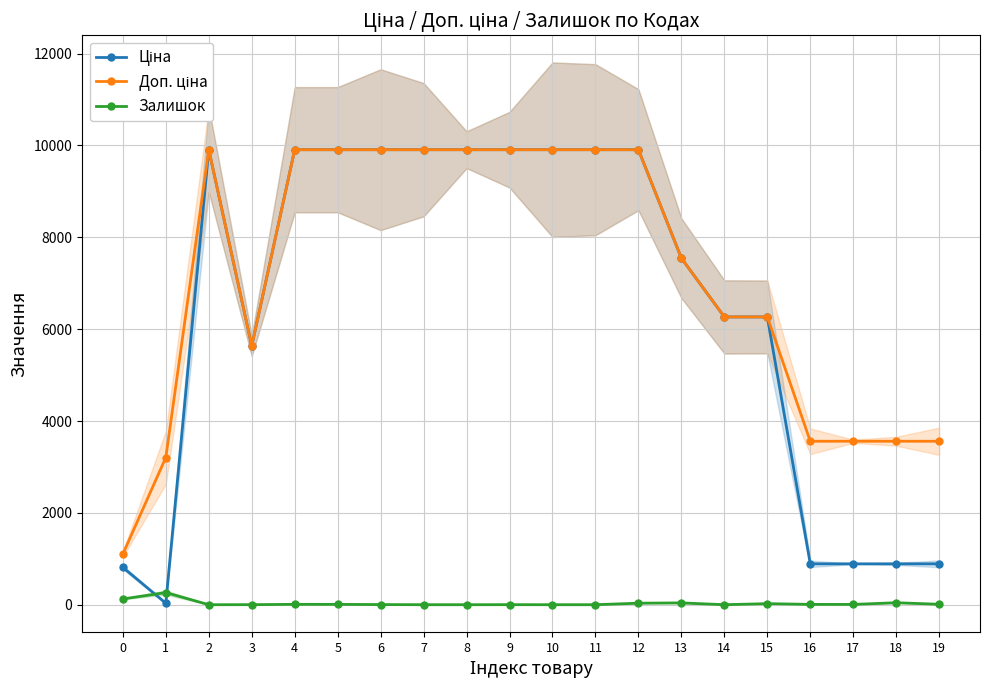

In Ціна, how many points are higher than both neighbors (excluding endpoints)?

1